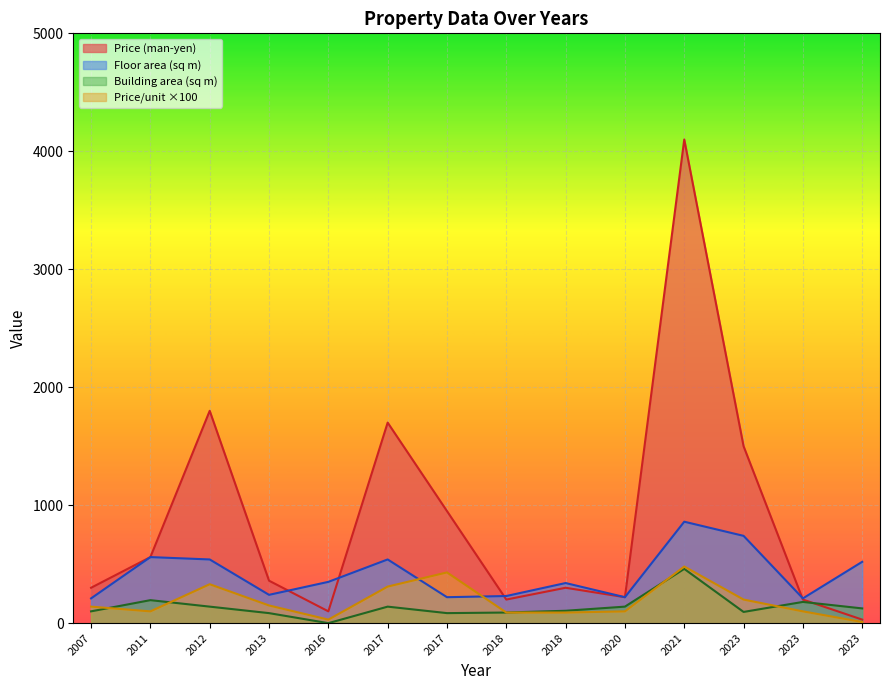

At which category is the sum across all series the highest?

2021